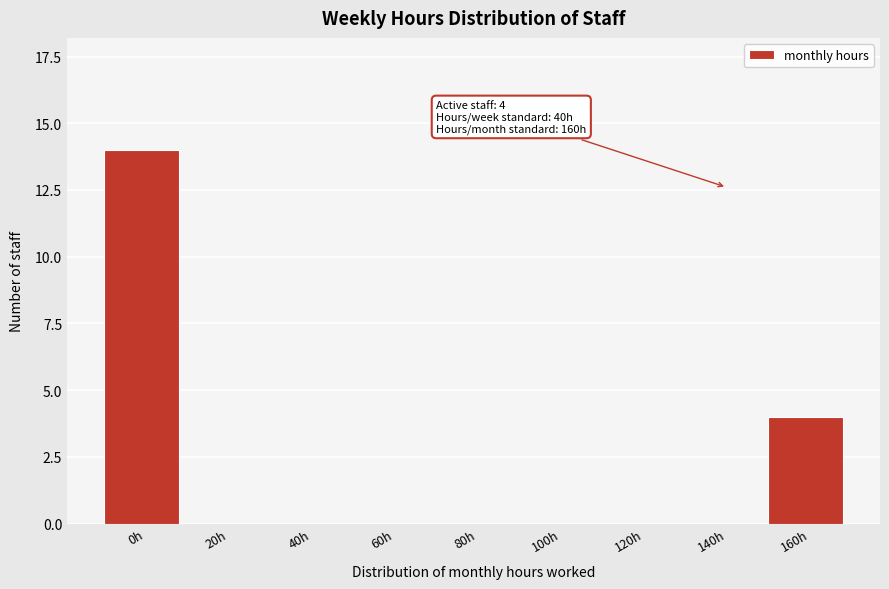

Reading left to right, what are all the values shown in this chart?

0h=14	20h=0	40h=0	60h=0	80h=0	100h=0	120h=0	140h=0	160h=4